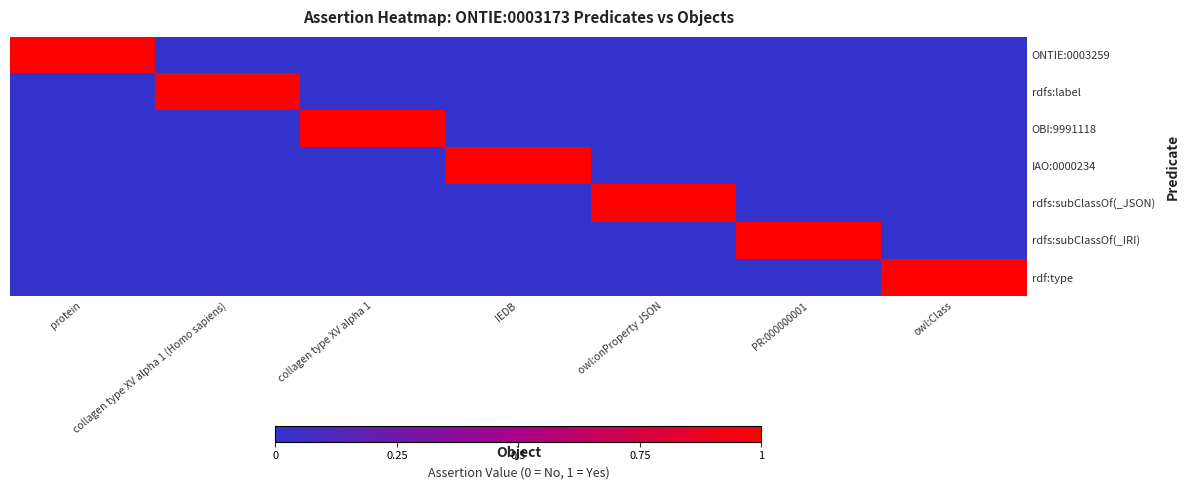

Which series has the largest total across all categories?

ONTIE:0003259